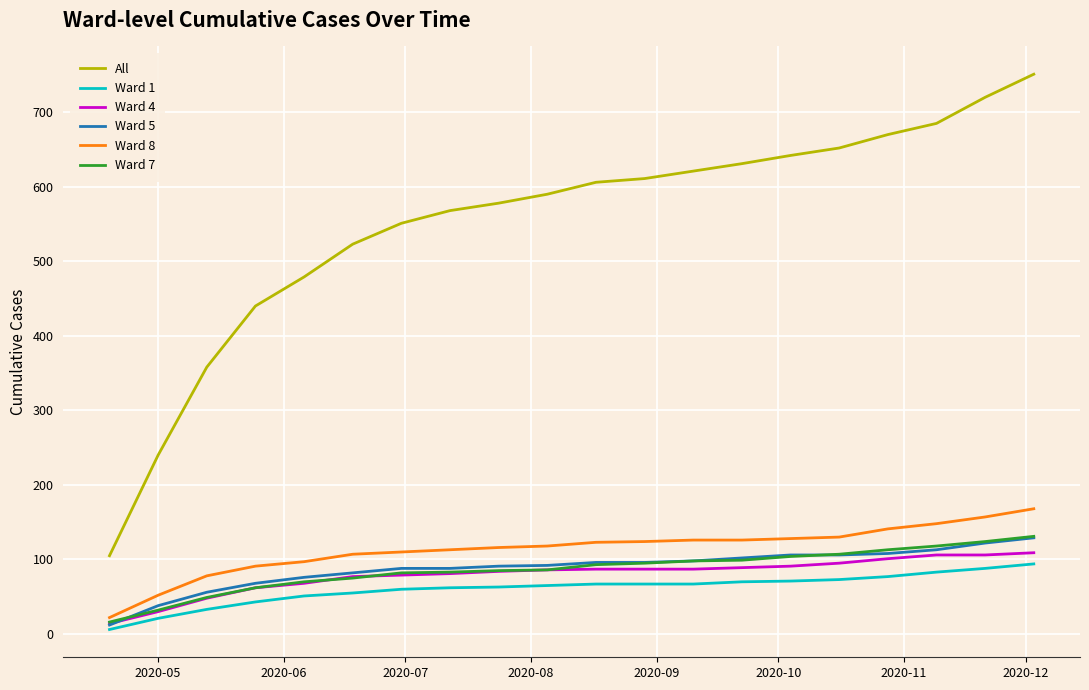

What is the sum of all Ward 1 values?

1216